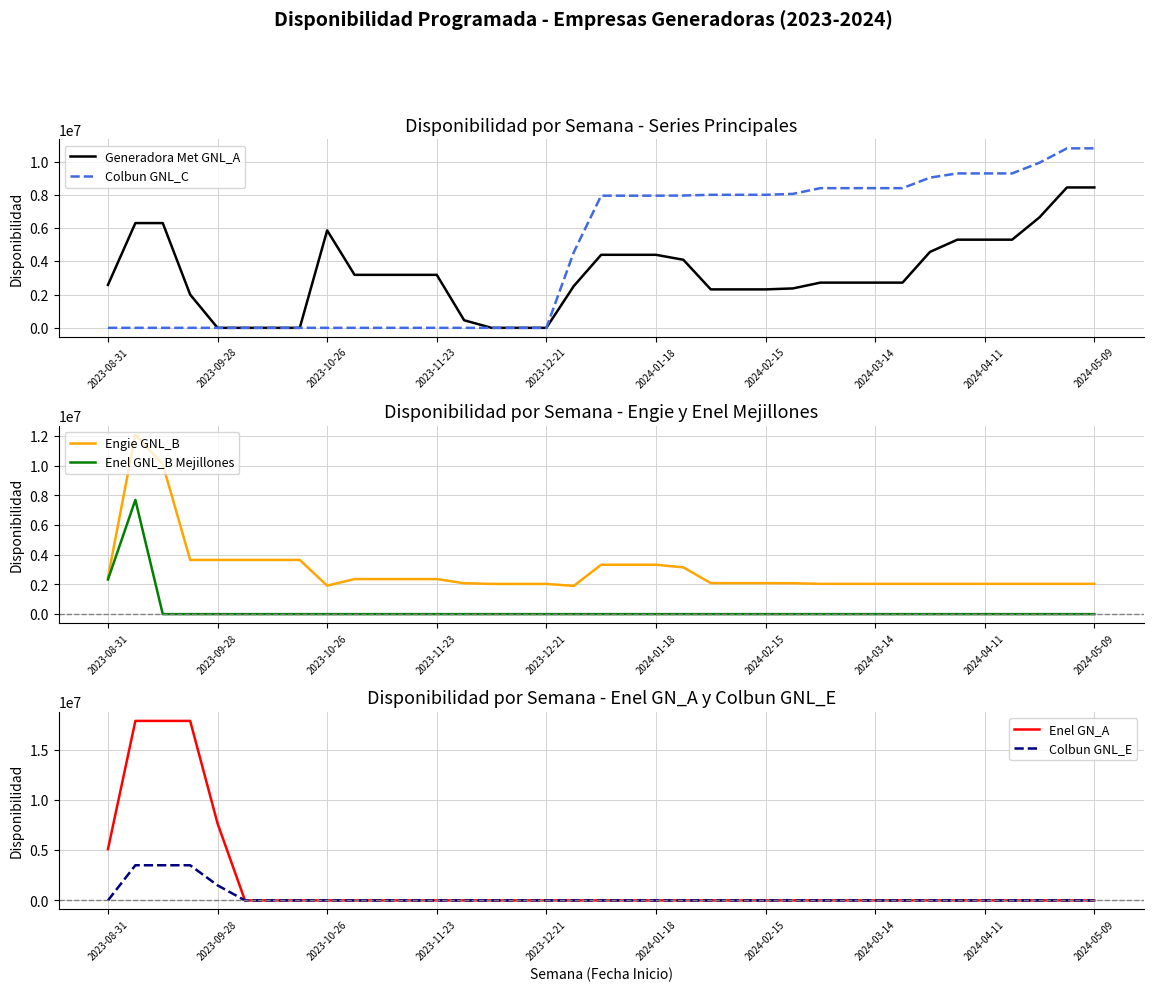

Which has a higher value, 32 or 25?

32